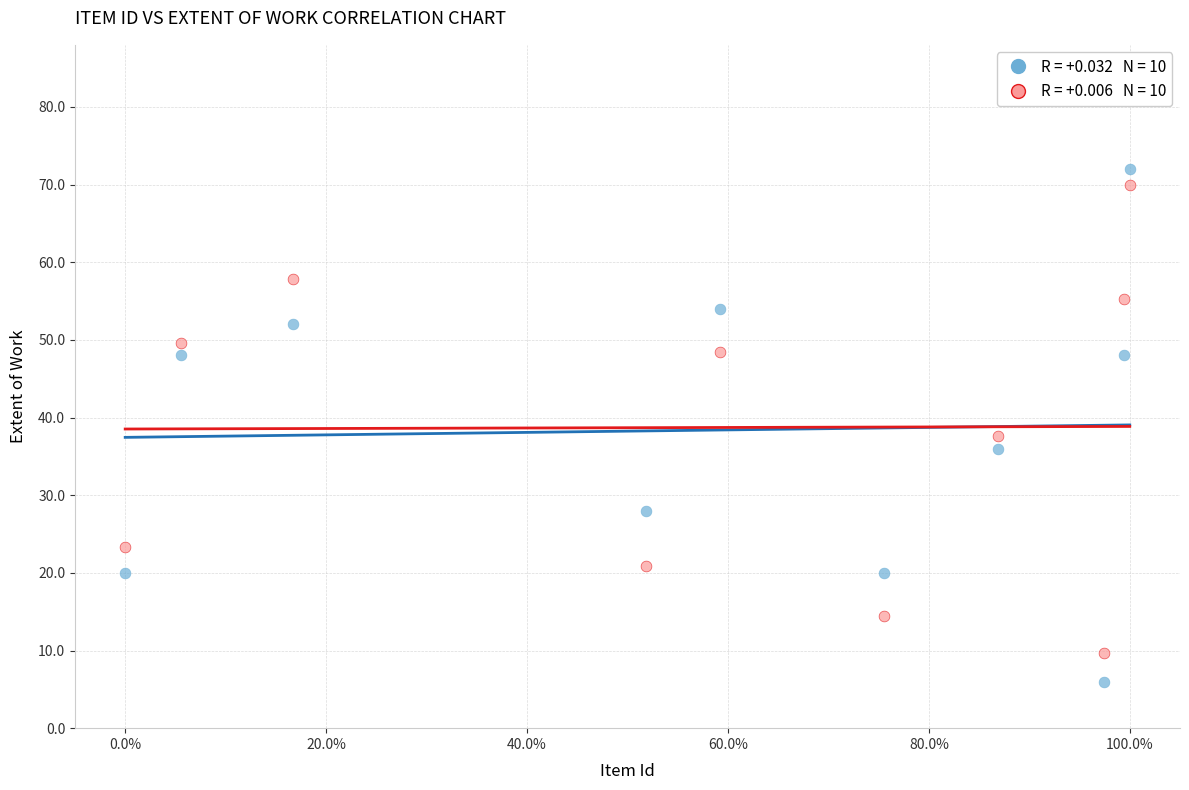

Across all series, what Y value is closest to 39?

37.6